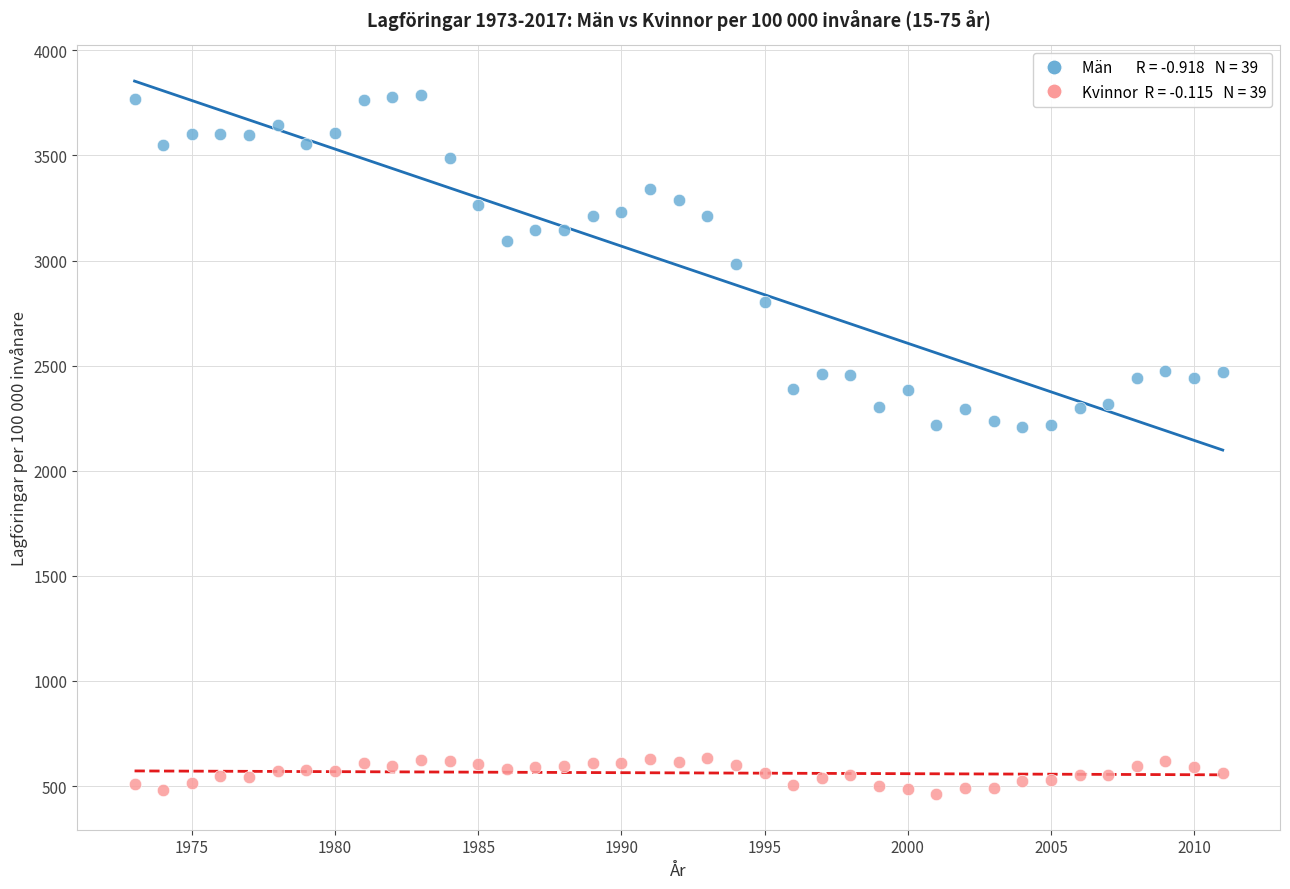

Across all data points, what is the range of Y values (max minus min)?

3323